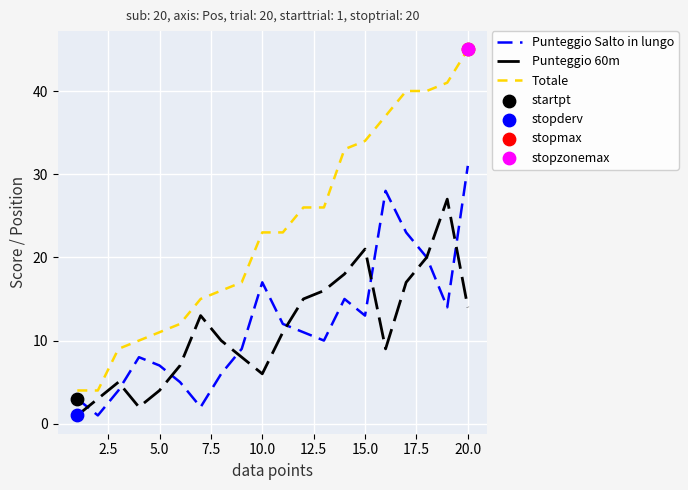

Which series has the largest total across all categories?

Totale